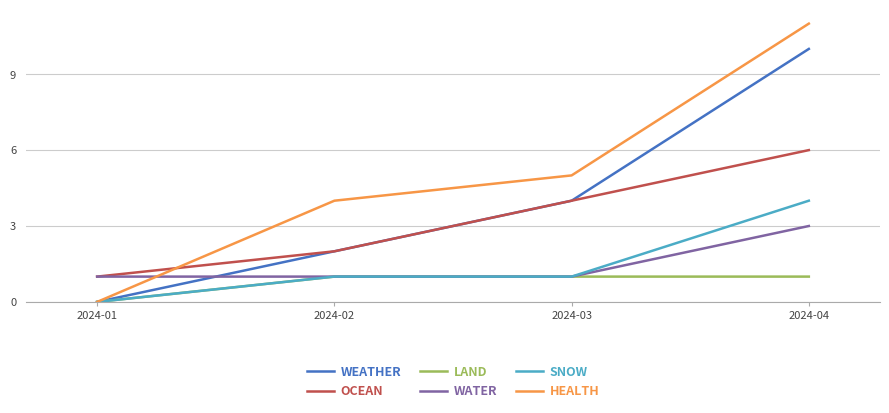

True or false: WATER has more than 2 interior local peaks.

False